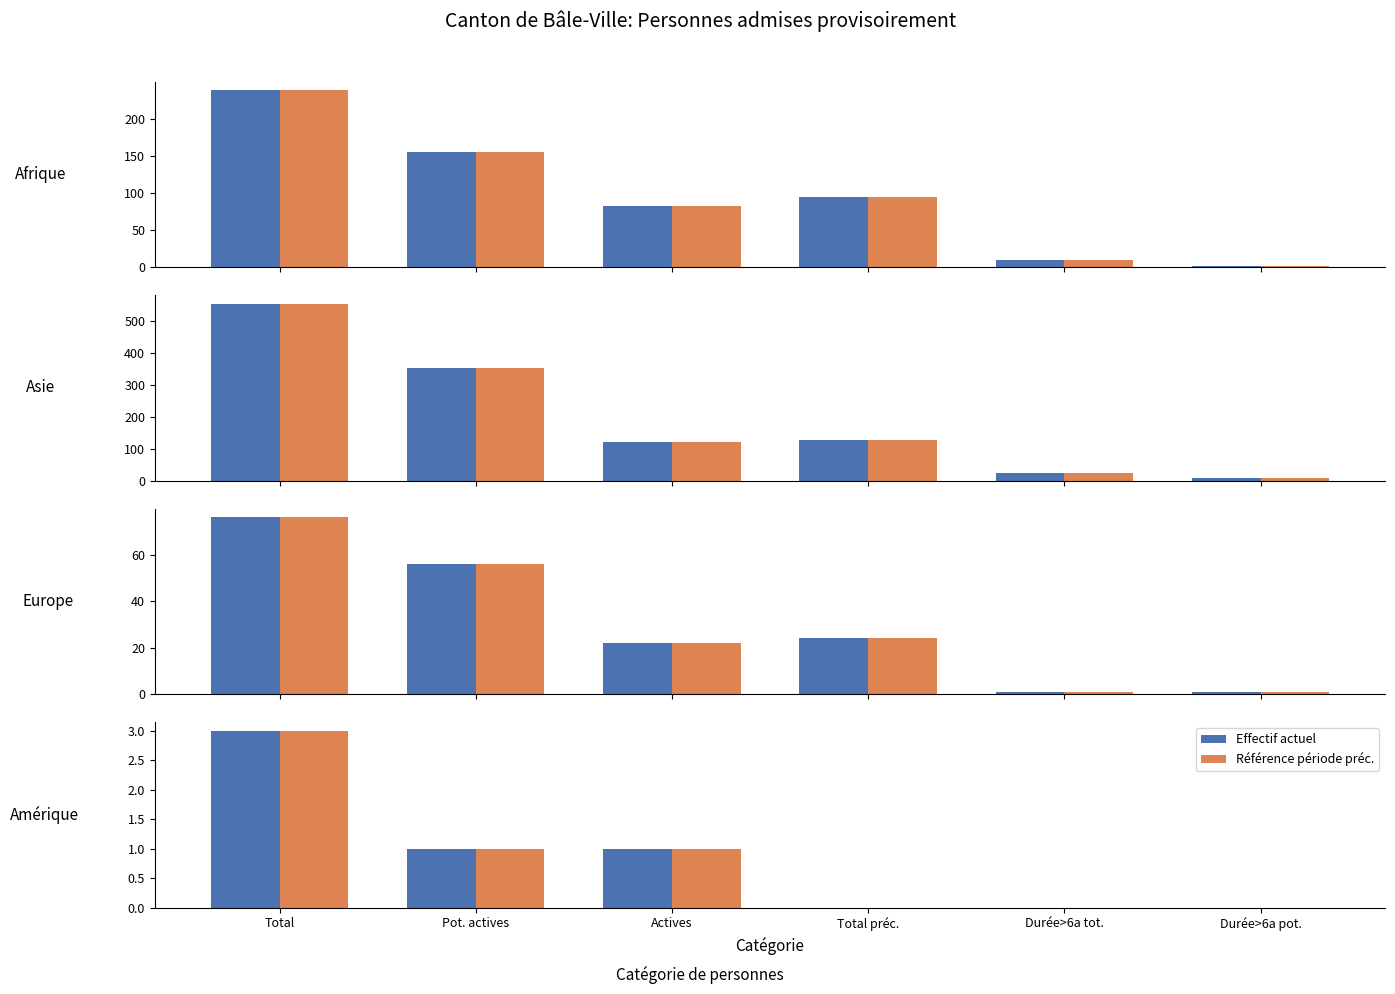

Between Total préc. and Durée>6a tot., which is larger?

Total préc.